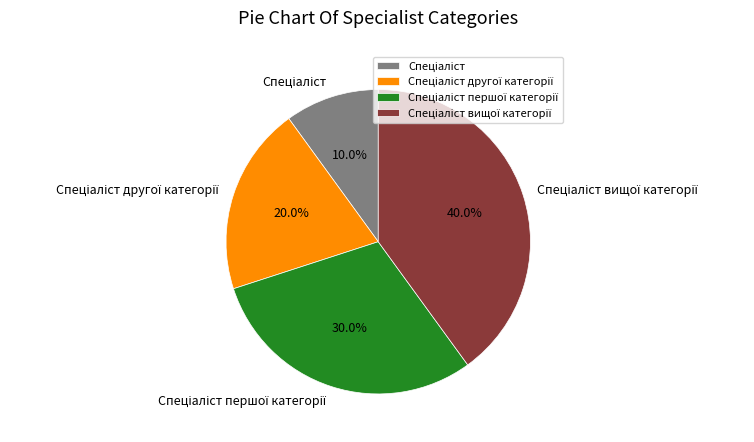

Does any single category account for the majority?

No